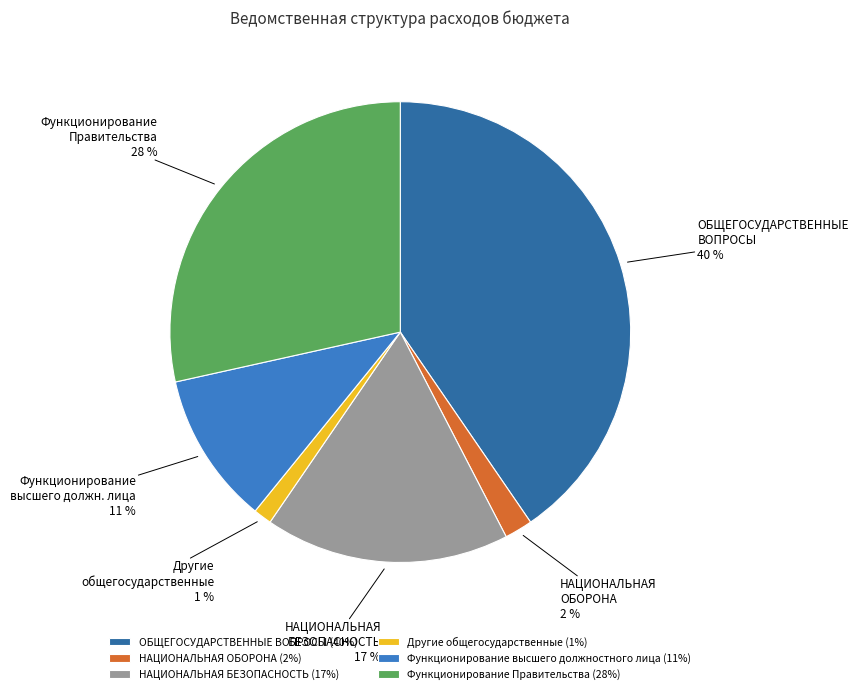

To the nearest percent, what portion does Функционирование Правительства represent?

28%